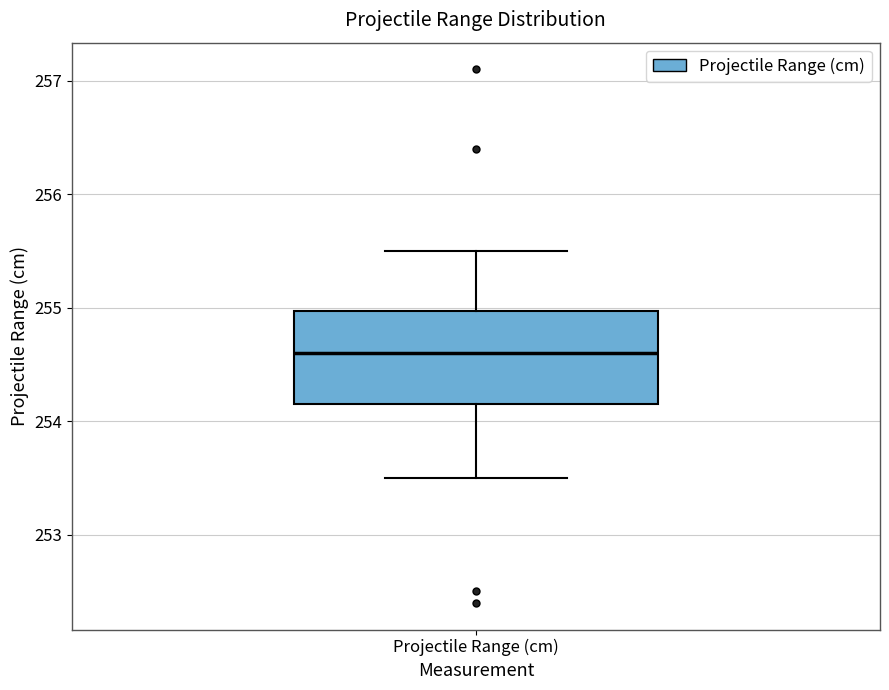

Transcribe this box plot: give where the median line is, the range the box spans, and where the two whiskers end, as read against the y-axis. The values are not printed on the chart, so give them approximately, as read against the axis.

median 254.6, box 254.2 to 255.0, whiskers 253.5 to 255.5